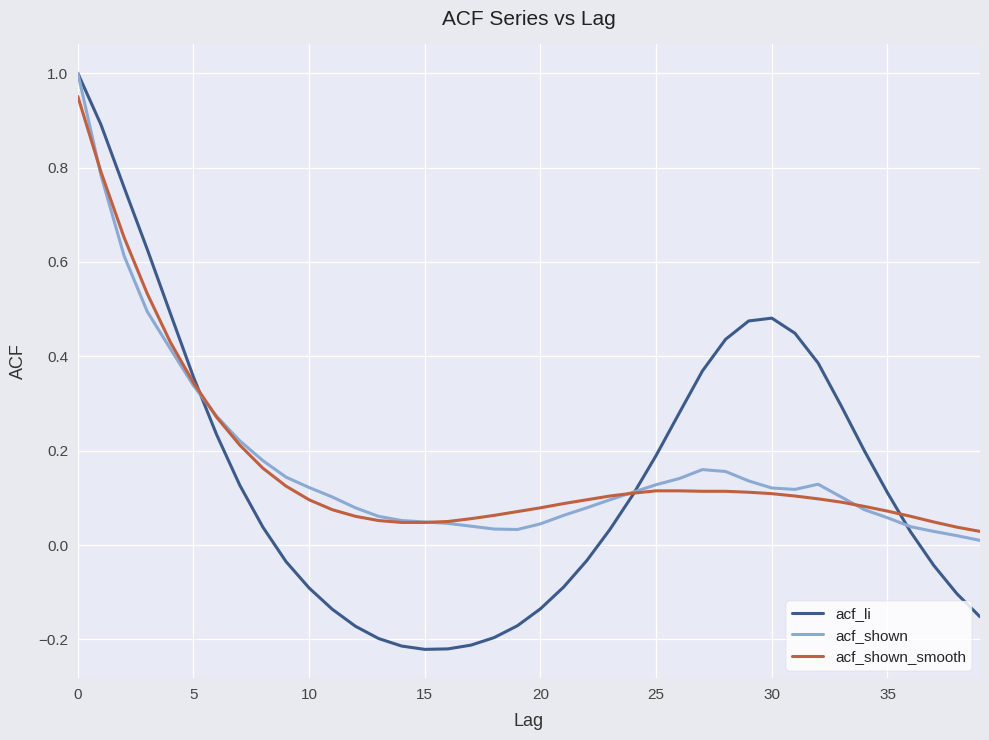

Which series has the largest range (max minus min)?

acf_li